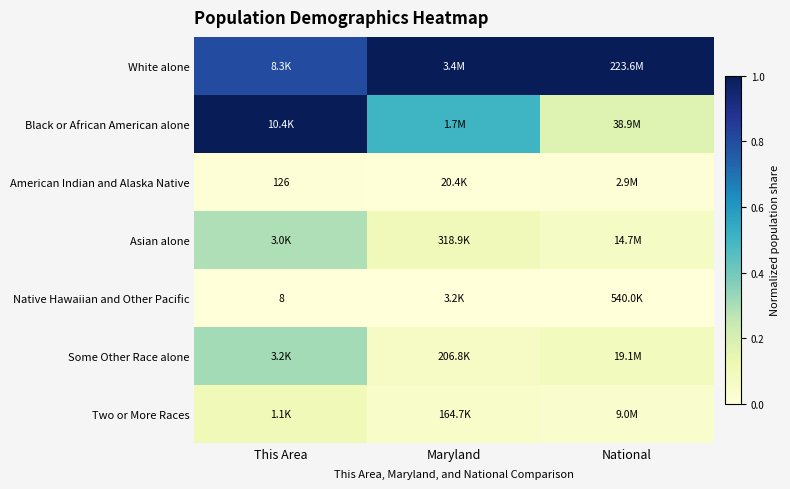

Where is Black or African American alone nearest to the value 0?

National